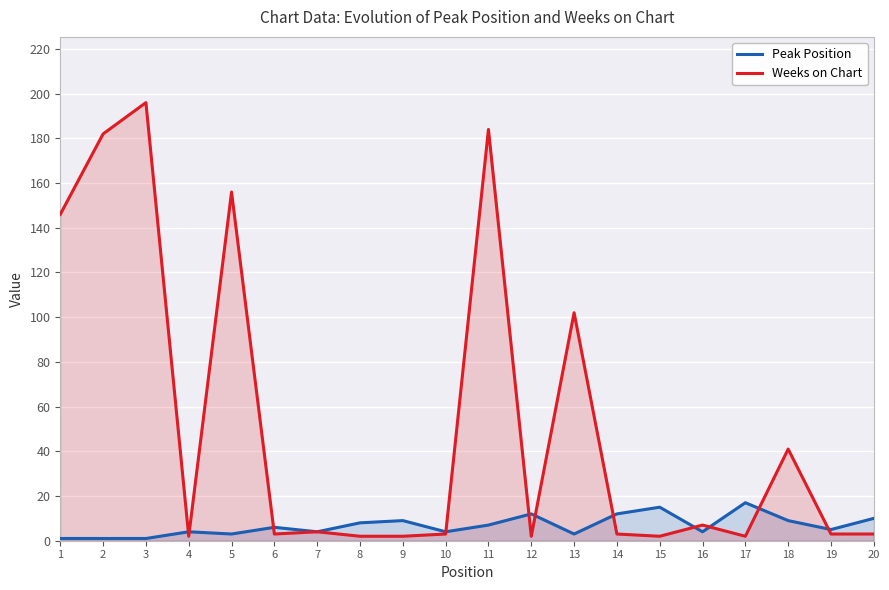

How many interior local peaks does the Peak Position series have?

6